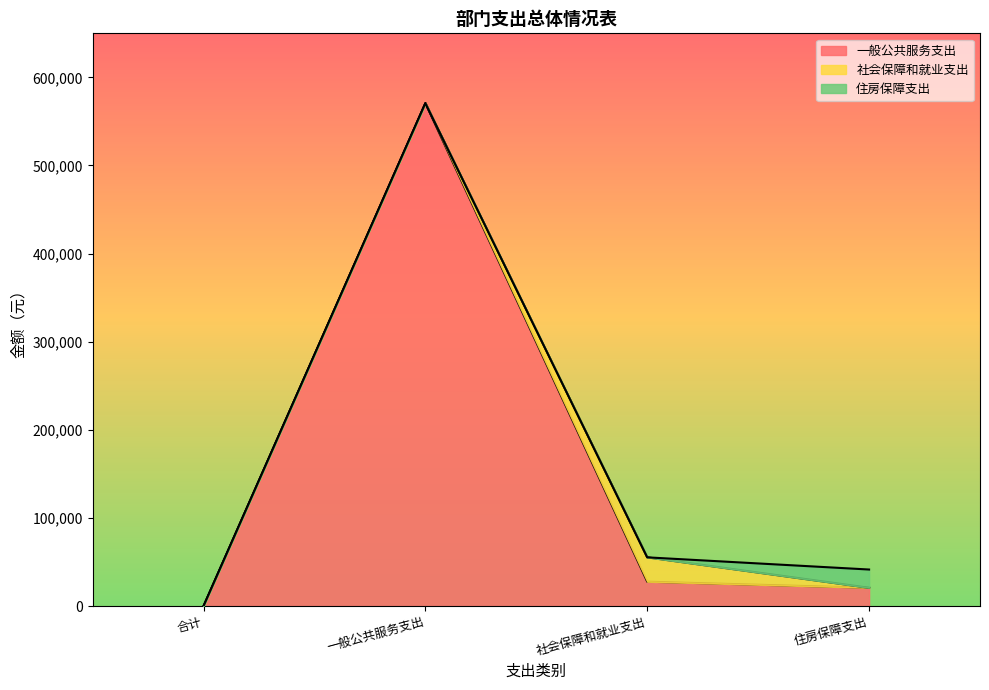

Is it true that 社会保障和就业支出 equals 0.0 at 一般公共服务支出?

True